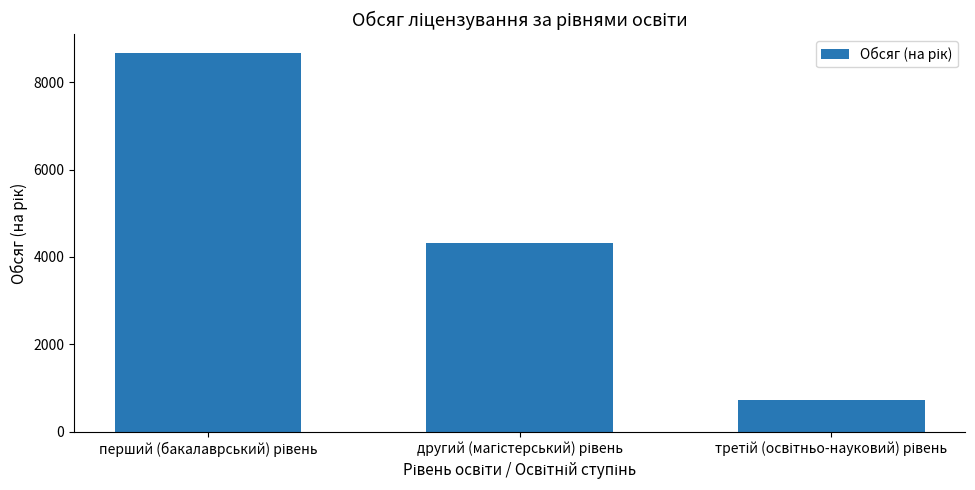

What is the value of the 3rd bar from the left?

724